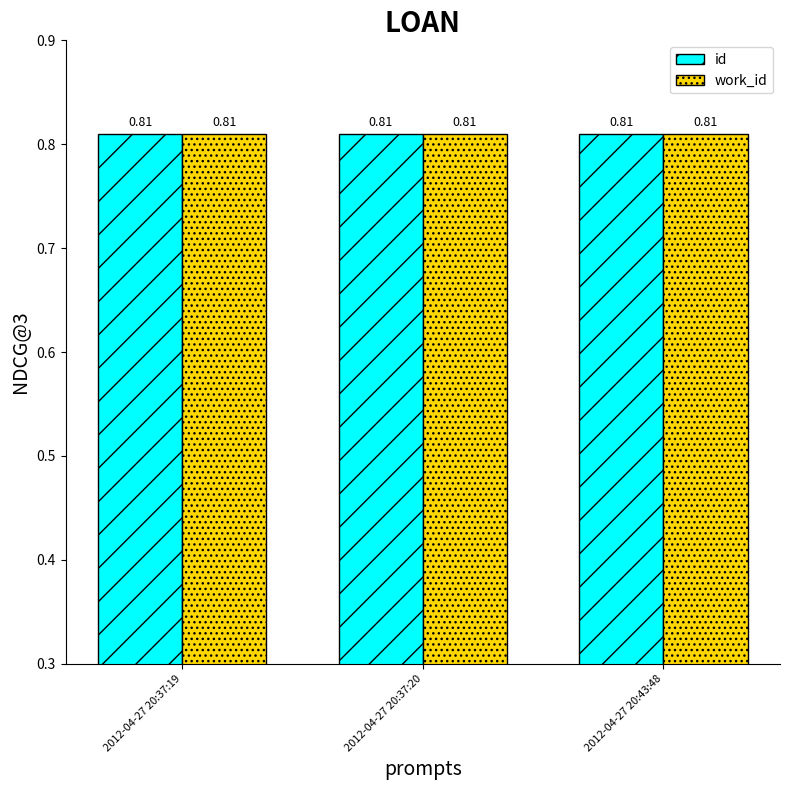

What is the sum of the id values at 2012-04-27 20:37:20 and 2012-04-27 20:43:48?

1.6